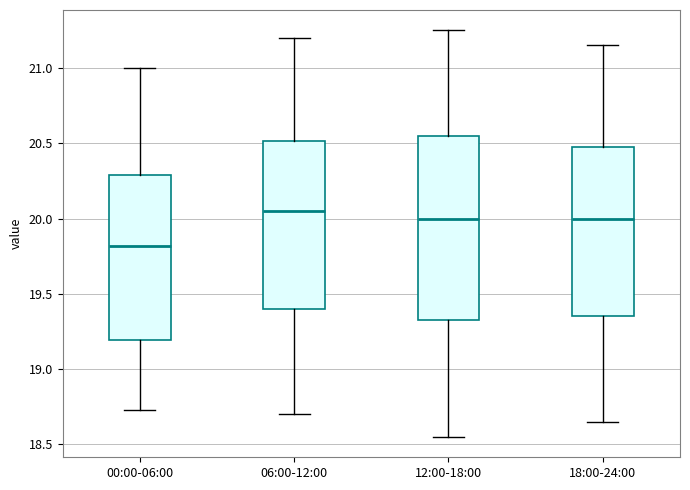

Which box is the tallest, from its lower edge to its upper edge?

12:00-18:00